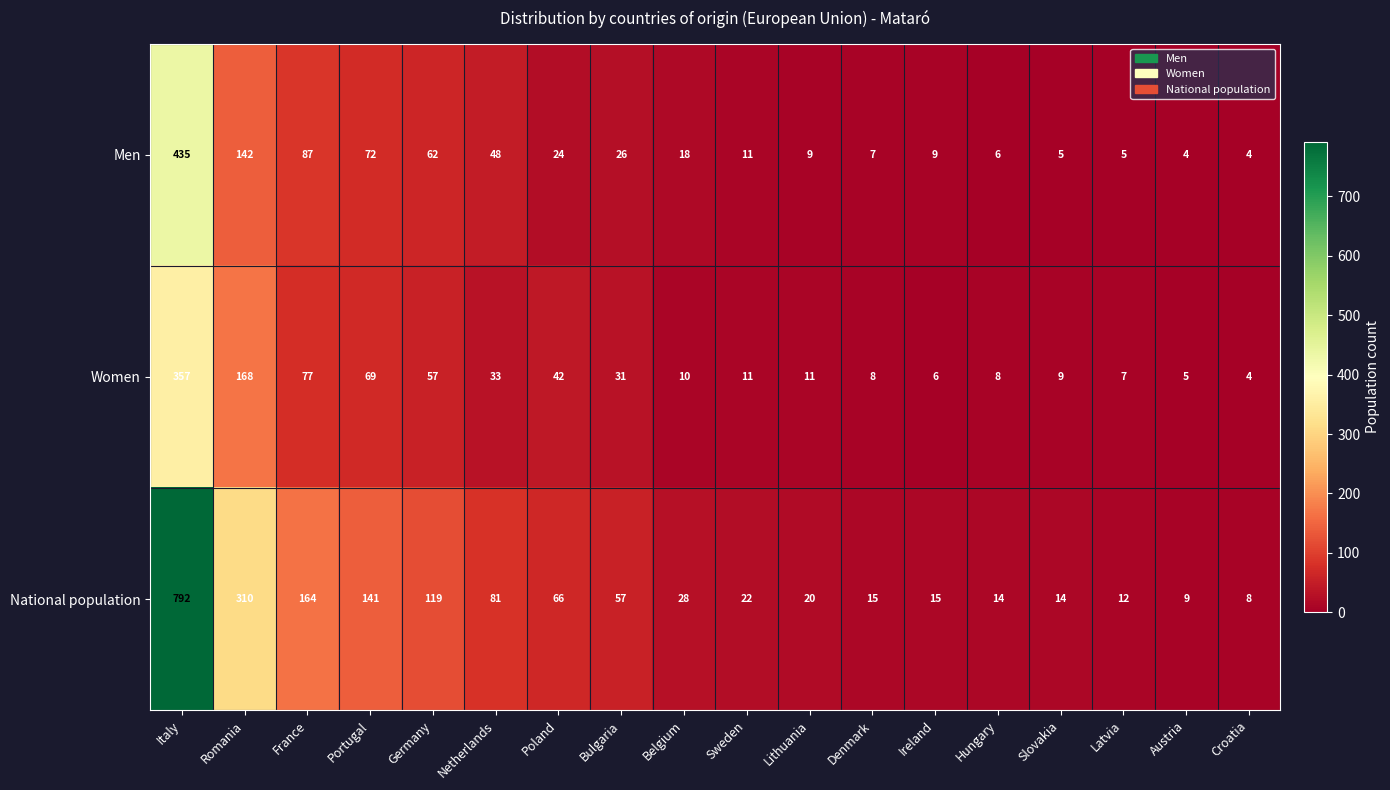

Is it true that Men equals 12 at Denmark?

False